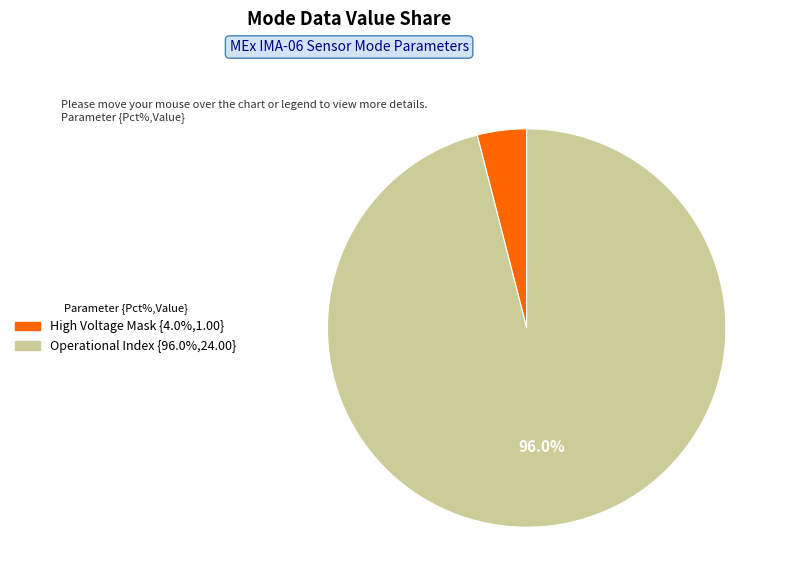

Does any single category account for the majority?

Yes